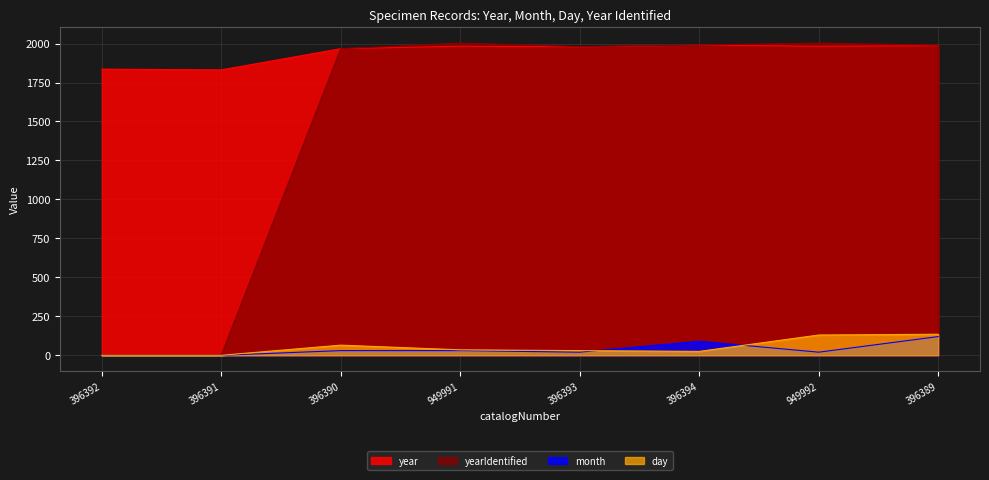

At which category is the sum across all series the highest?

396389